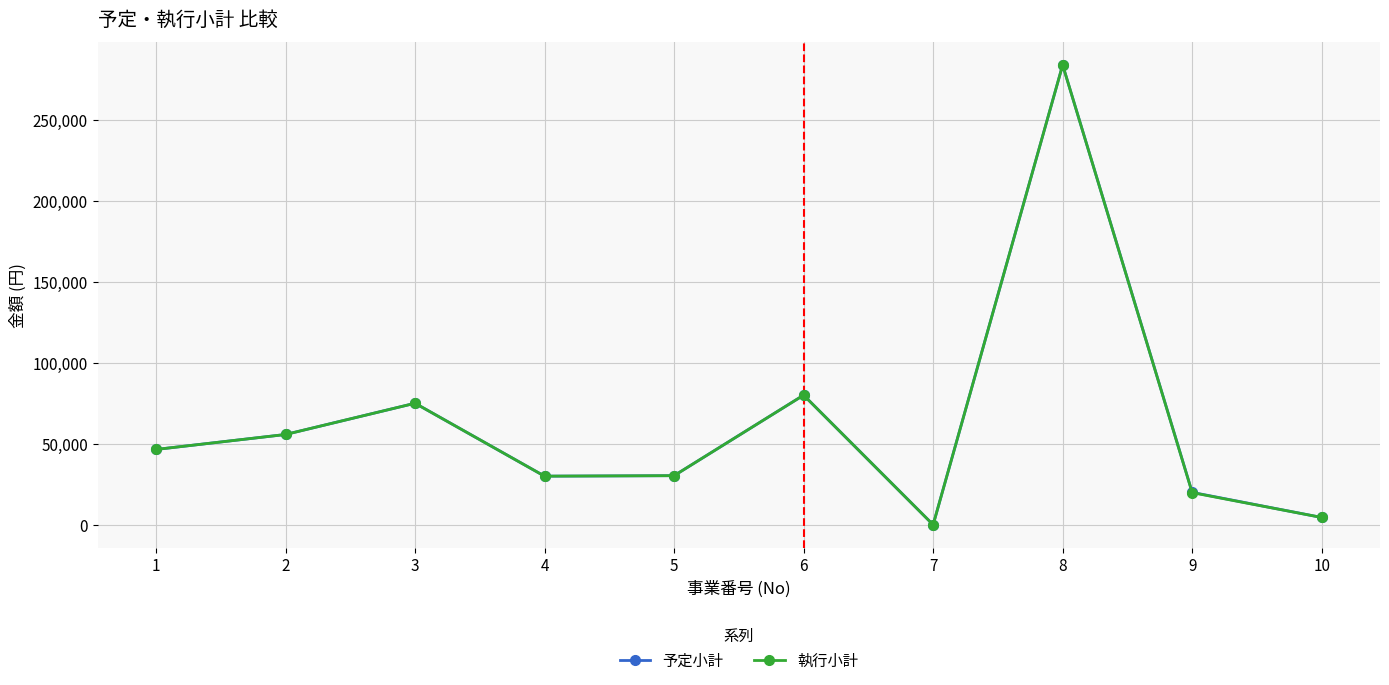

In 予定小計, how many points are lower than both neighbors (excluding endpoints)?

2